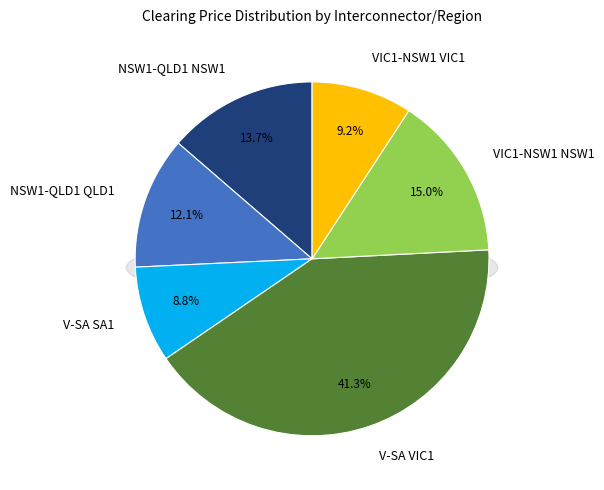

How many segments does this pie chart have?

6